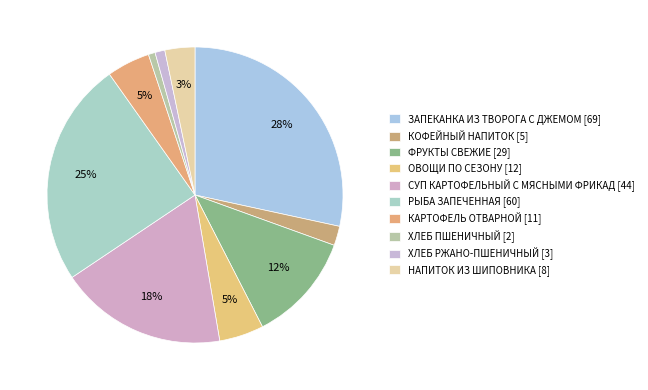

Rank the categories by value from lowest to highest.

ХЛЕБ ПШЕНИЧНЫЙ, ХЛЕБ РЖАНО-ПШЕНИЧНЫЙ, КОФЕЙНЫЙ НАПИТОК, НАПИТОК ИЗ ШИПОВНИКА, КАРТОФЕЛЬ ОТВАРНОЙ, ОВОЩИ ПО СЕЗОНУ, ФРУКТЫ СВЕЖИЕ, СУП КАРТОФЕЛЬНЫЙ С МЯСНЫМИ ФРИКАД, РЫБА ЗАПЕЧЕННАЯ, ЗАПЕКАНКА ИЗ ТВОРОГА С ДЖЕМОМ